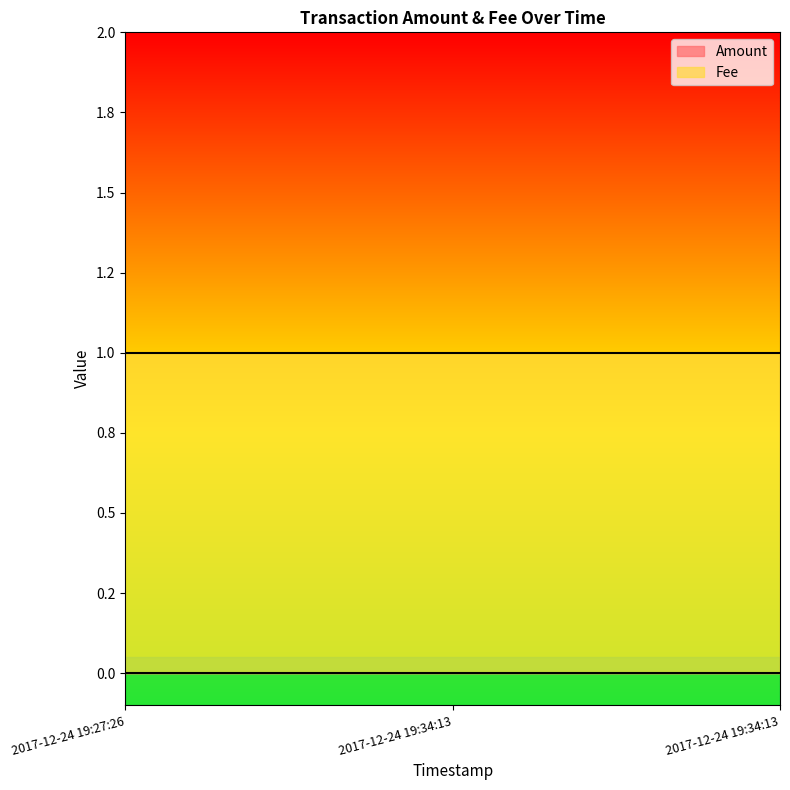

How many categories are shown in the chart?

3